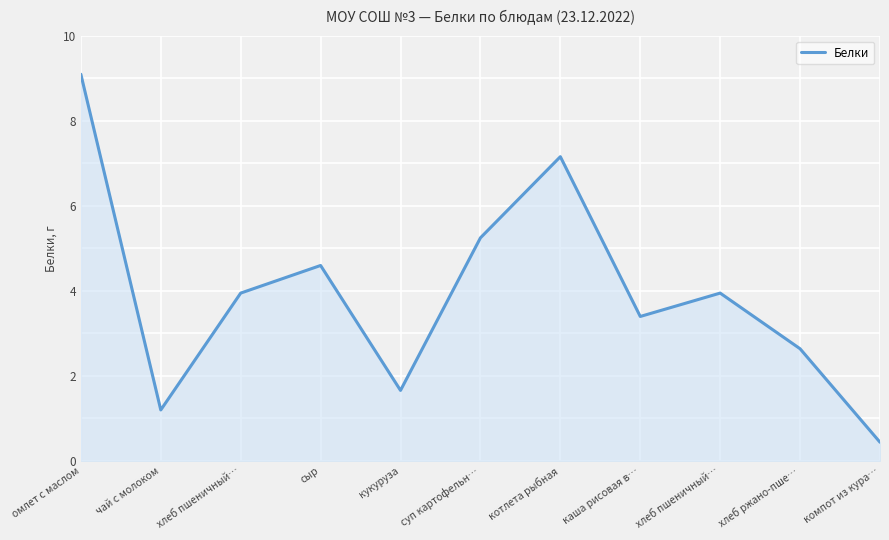

Where is the first local minimum?

чай с молоком